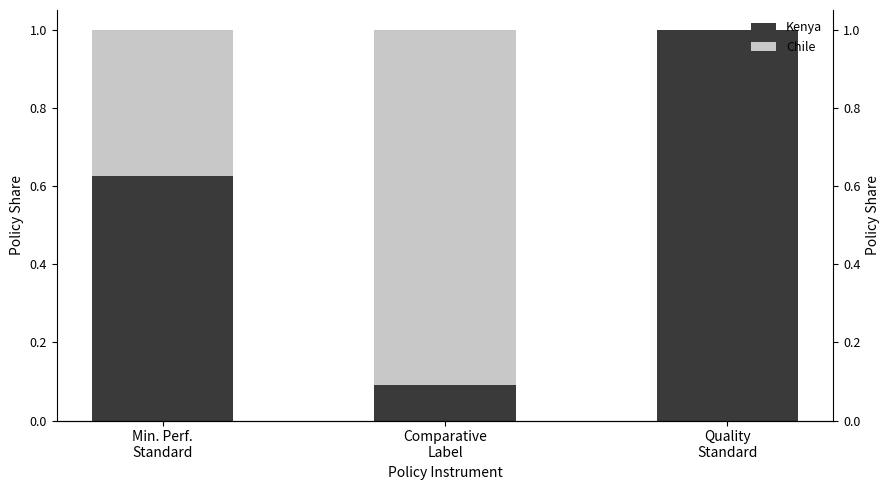

Reading left to right, what are all the values shown in this chart?

Kenya: Min. Perf.
Standard=0.6	Comparative
Label=0.1	Quality
Standard=1.0
Chile: Min. Perf.
Standard=0.4	Comparative
Label=0.9	Quality
Standard=0.0